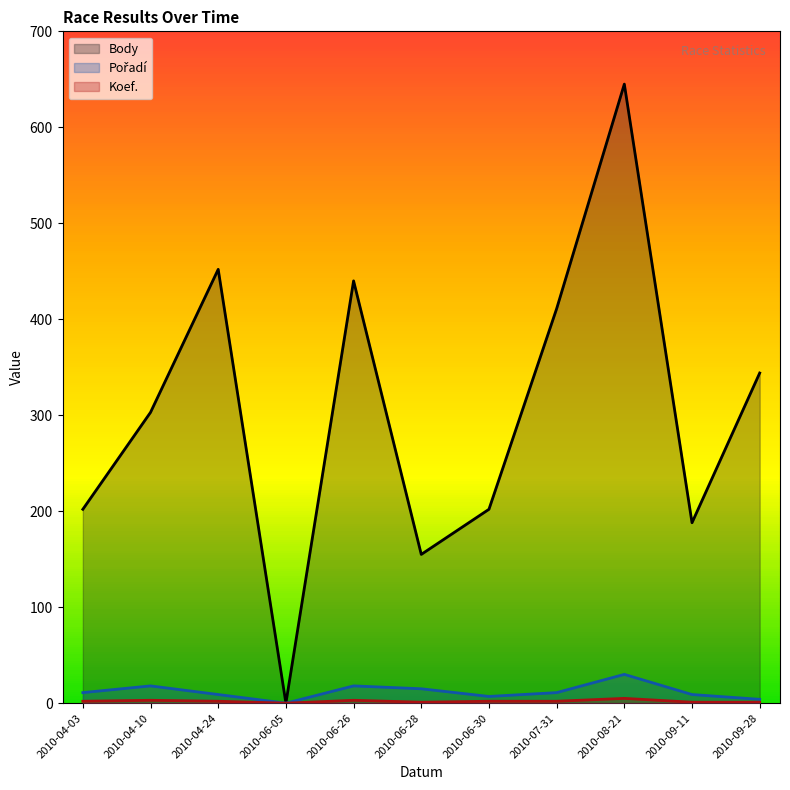

What is the spread (max minus min) of values at 2010-06-28?

154